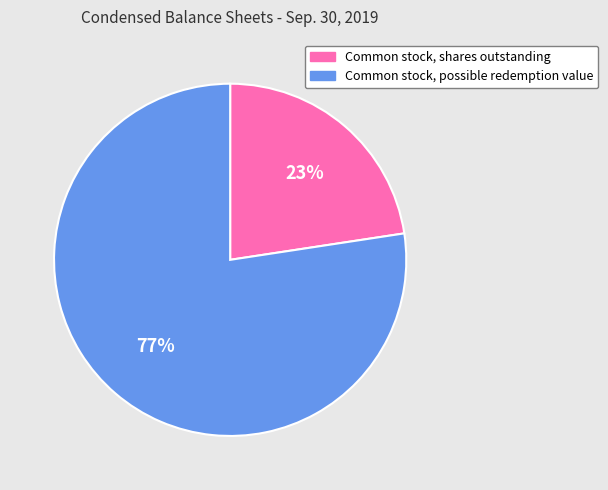

True or false: Common stock, shares outstanding accounts for 12% of the total.

False